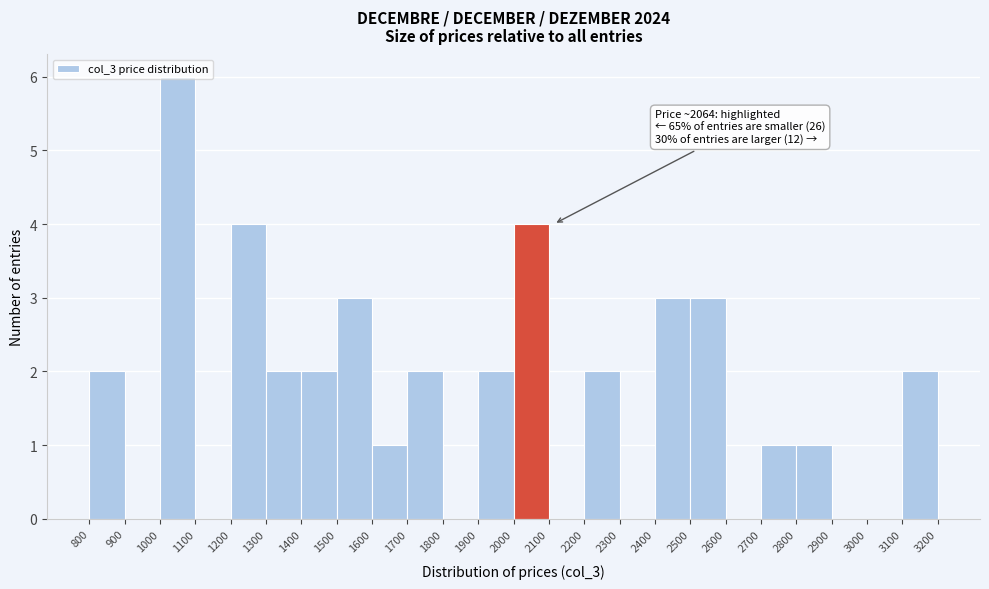

Which range on the x-axis has the tallest bar?

1000 to 1100